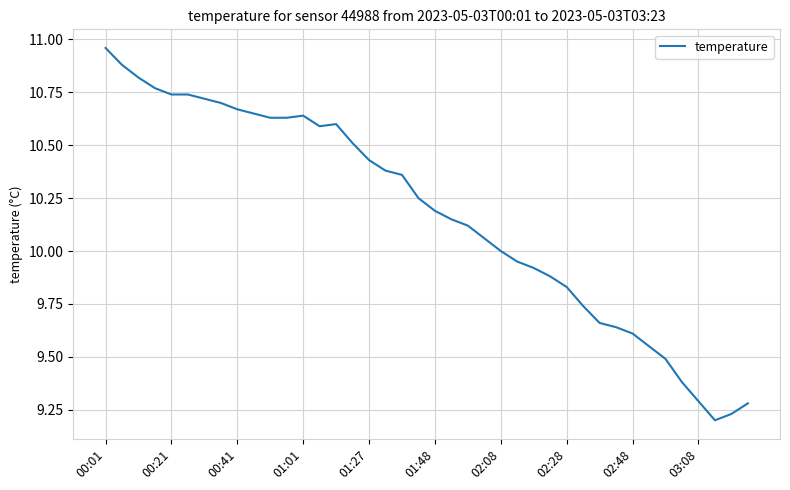

How many lines are shown in the chart?

1